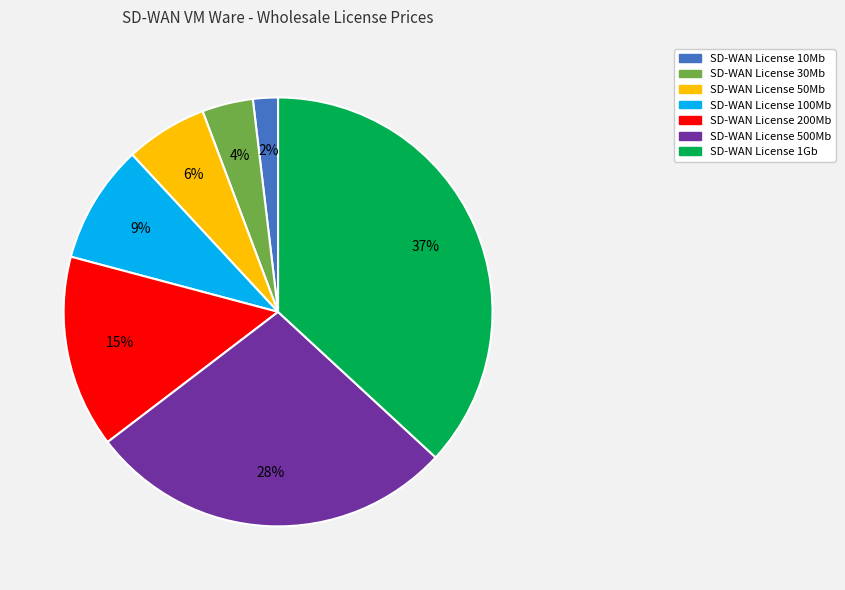

How many segments does this pie chart have?

7